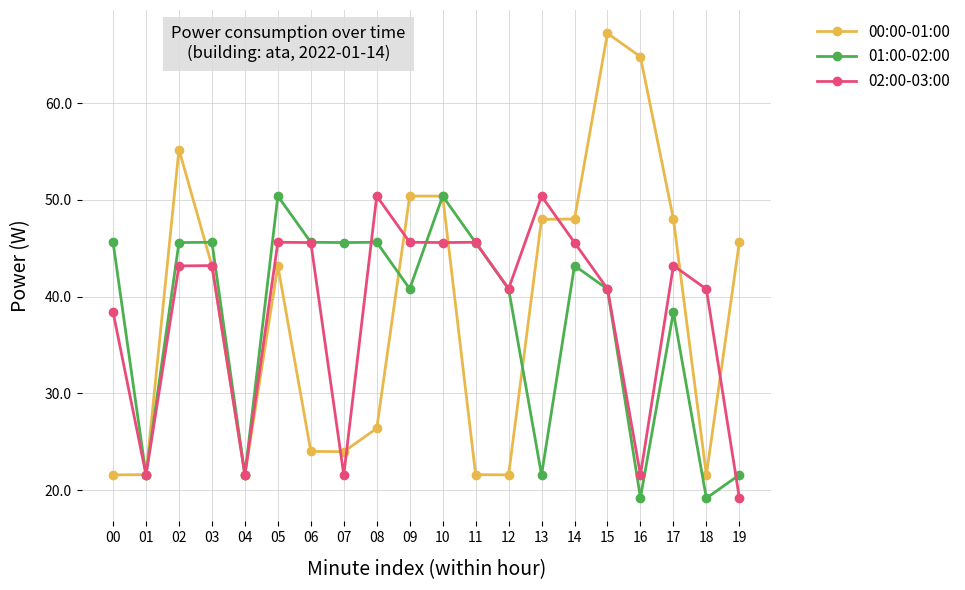

What is the difference between the second highest and second lowest values in the 00:00-01:00 series?

43.2